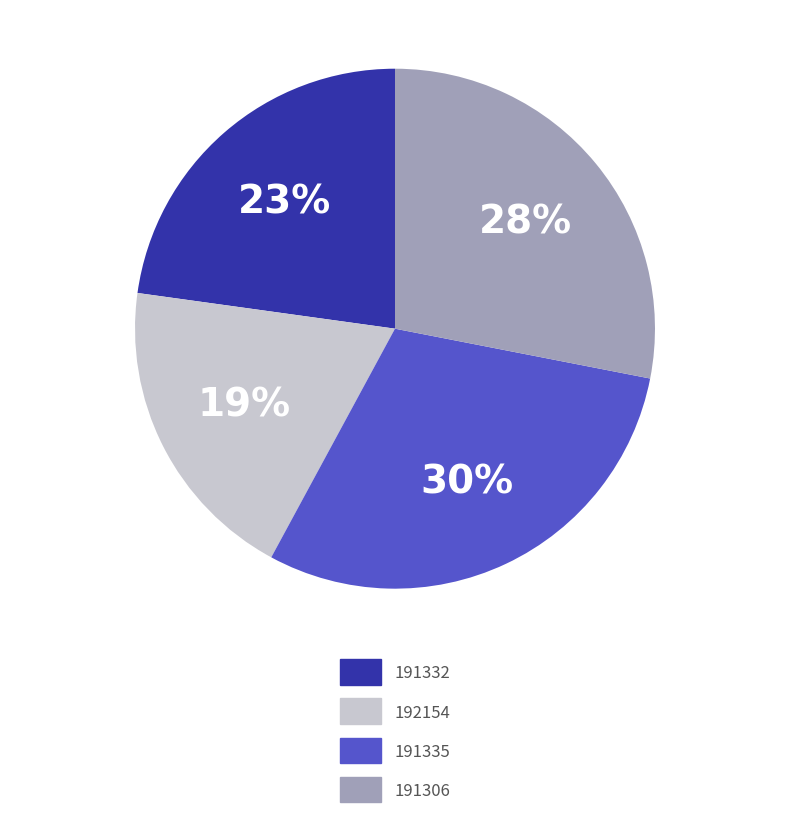

To the nearest percent, what is the average slice percentage?

25%